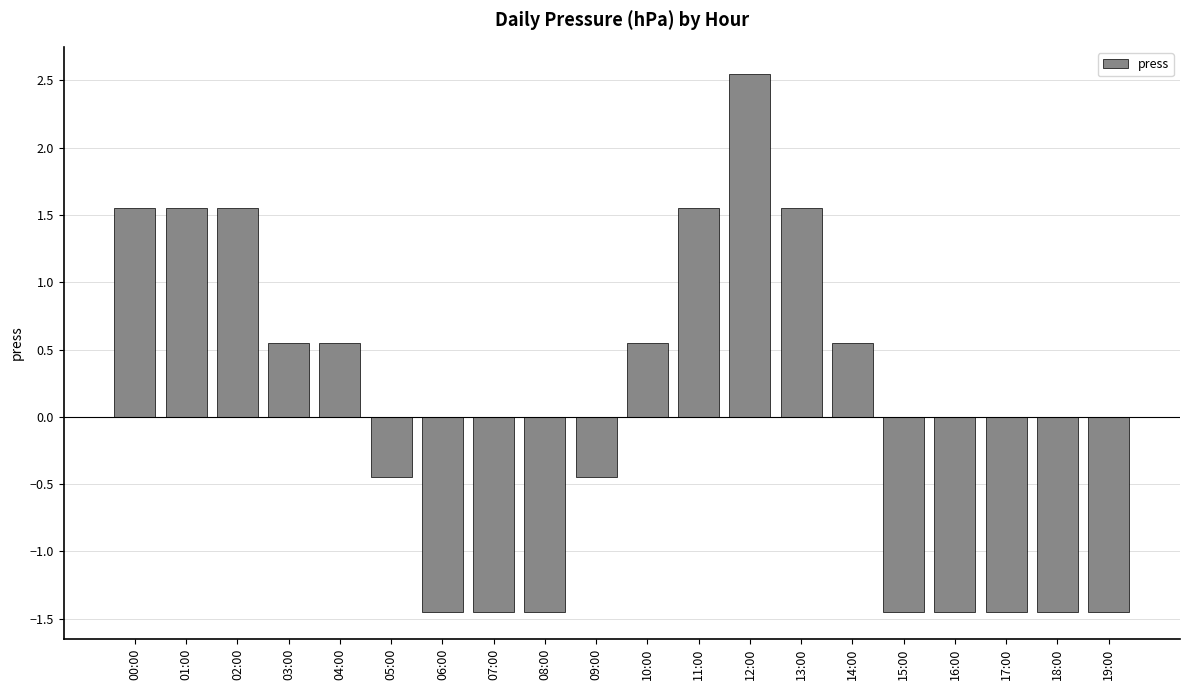

What position from the left is 18:00?

19